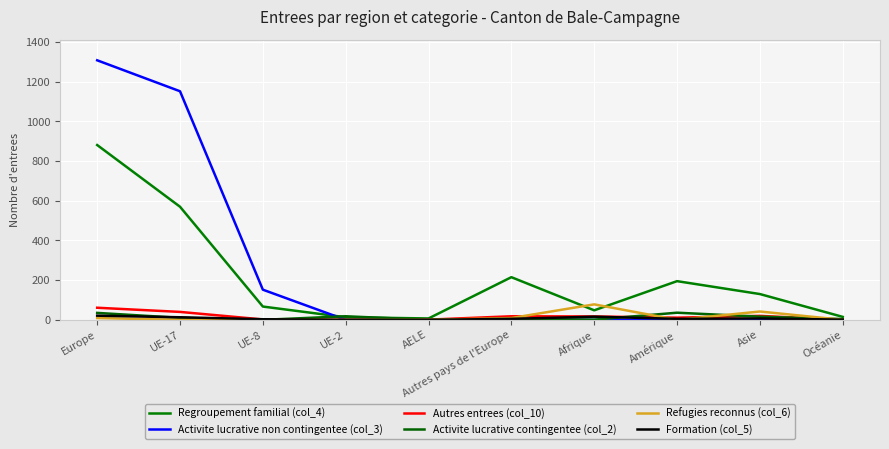

Is this an area chart (filled region under the line)?

No